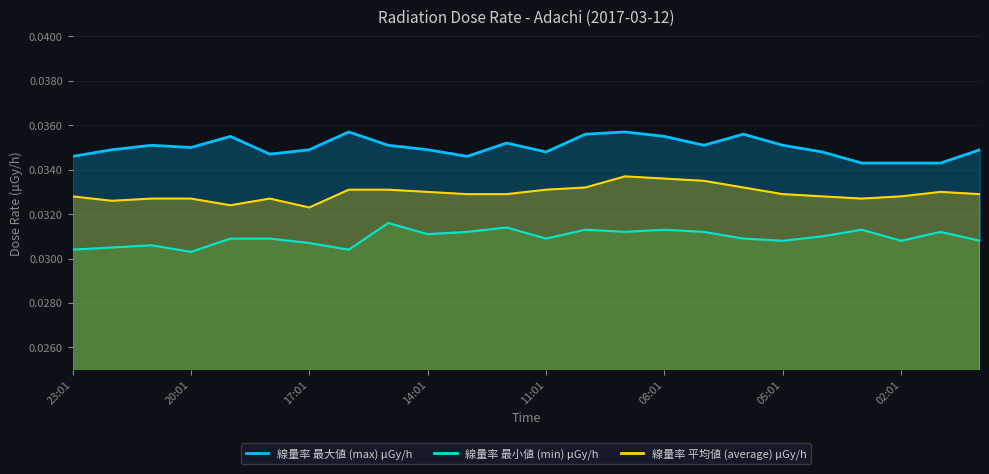

True or false: min and max intersect in this chart.

False